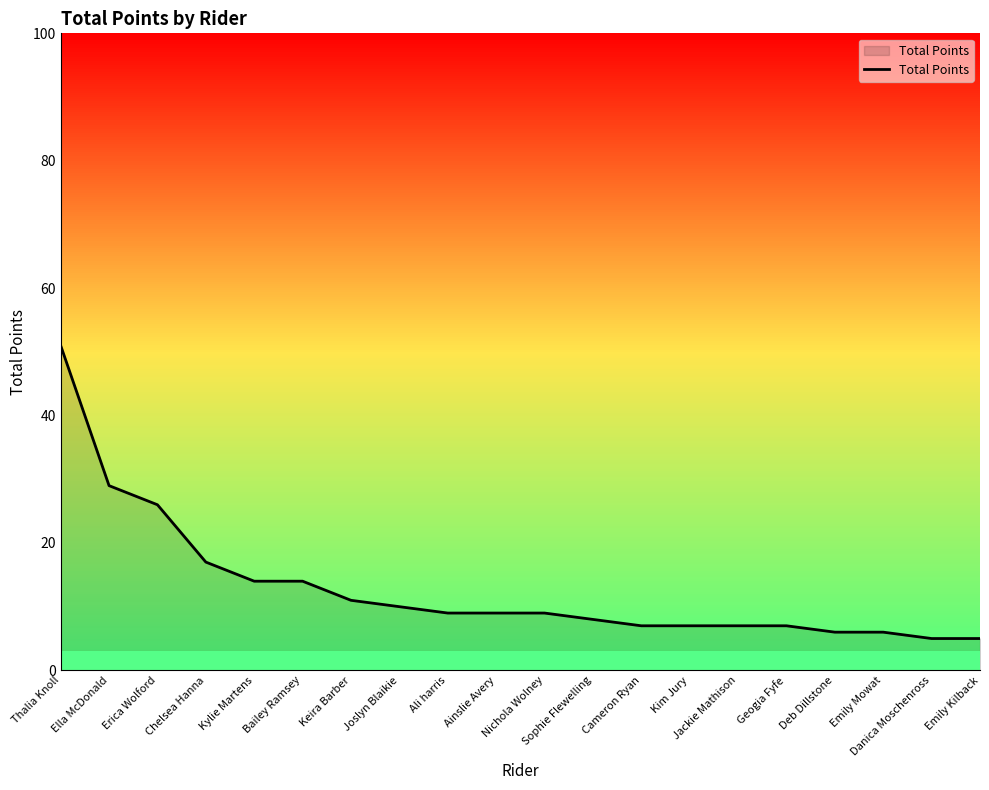

Is it true that the value at Cameron Ryan is 7?

True